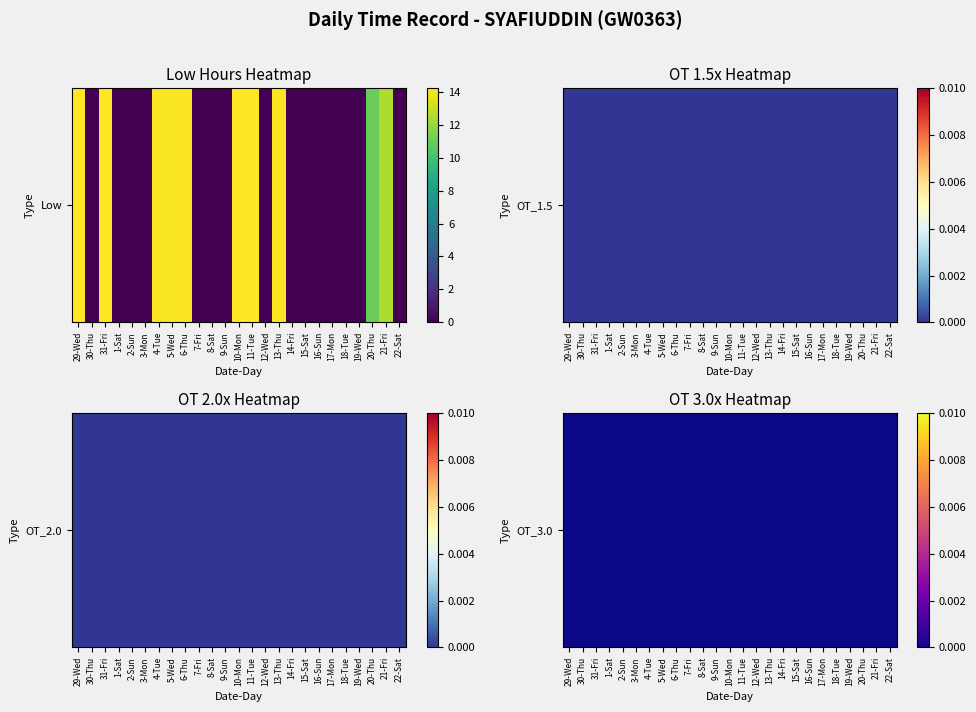

Reading left to right, transcribe all the data shown in this chart.

Low: 29-Wed=14.2	30-Thu=0.0	31-Fri=14.2	1-Sat=0.0	2-Sun=0.0	3-Mon=0.0	4-Tue=14.1	5-Wed=14.2	6-Thu=14.2	7-Fri=0.0	8-Sat=0.0	9-Sun=0.0	10-Mon=14.2	11-Tue=14.2	12-Wed=0.0	13-Thu=14.1	14-Fri=0.0	15-Sat=0.0	16-Sun=0.0	17-Mon=0.0	18-Tue=0.0	19-Wed=0.0	20-Thu=11.0	21-Fri=12.5	22-Sat=0.0
OT_1.5: 29-Wed=0.0	30-Thu=0.0	31-Fri=0.0	1-Sat=0.0	2-Sun=0.0	3-Mon=0.0	4-Tue=0.0	5-Wed=0.0	6-Thu=0.0	7-Fri=0.0	8-Sat=0.0	9-Sun=0.0	10-Mon=0.0	11-Tue=0.0	12-Wed=0.0	13-Thu=0.0	14-Fri=0.0	15-Sat=0.0	16-Sun=0.0	17-Mon=0.0	18-Tue=0.0	19-Wed=0.0	20-Thu=0.0	21-Fri=0.0	22-Sat=0.0
OT_2.0: 29-Wed=0.0	30-Thu=0.0	31-Fri=0.0	1-Sat=0.0	2-Sun=0.0	3-Mon=0.0	4-Tue=0.0	5-Wed=0.0	6-Thu=0.0	7-Fri=0.0	8-Sat=0.0	9-Sun=0.0	10-Mon=0.0	11-Tue=0.0	12-Wed=0.0	13-Thu=0.0	14-Fri=0.0	15-Sat=0.0	16-Sun=0.0	17-Mon=0.0	18-Tue=0.0	19-Wed=0.0	20-Thu=0.0	21-Fri=0.0	22-Sat=0.0
OT_3.0: 29-Wed=0.0	30-Thu=0.0	31-Fri=0.0	1-Sat=0.0	2-Sun=0.0	3-Mon=0.0	4-Tue=0.0	5-Wed=0.0	6-Thu=0.0	7-Fri=0.0	8-Sat=0.0	9-Sun=0.0	10-Mon=0.0	11-Tue=0.0	12-Wed=0.0	13-Thu=0.0	14-Fri=0.0	15-Sat=0.0	16-Sun=0.0	17-Mon=0.0	18-Tue=0.0	19-Wed=0.0	20-Thu=0.0	21-Fri=0.0	22-Sat=0.0